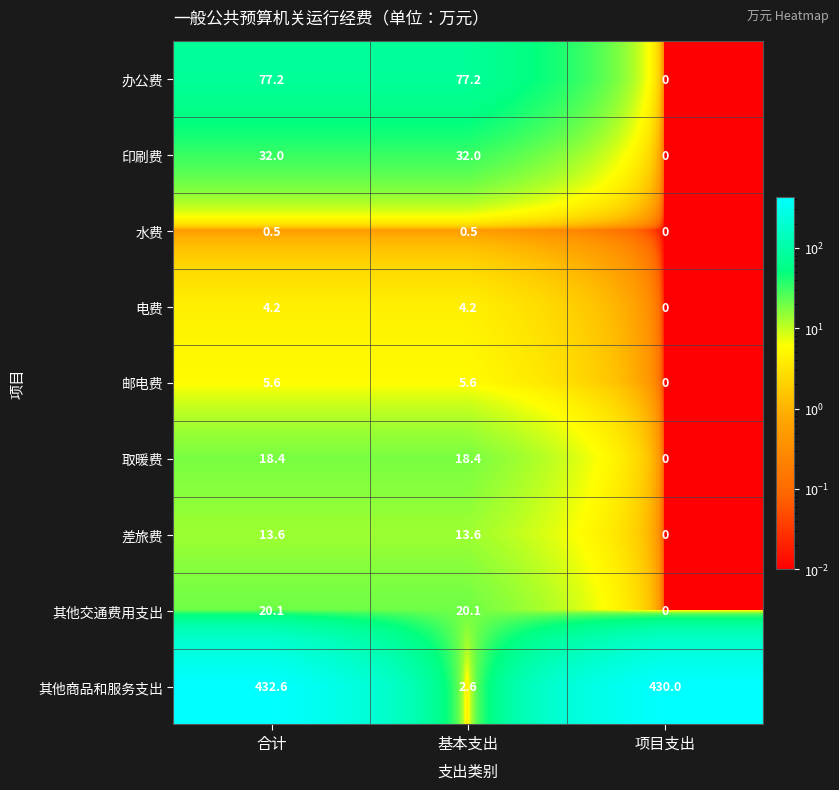

Which category has the lowest value in the 印刷费 series?

项目支出